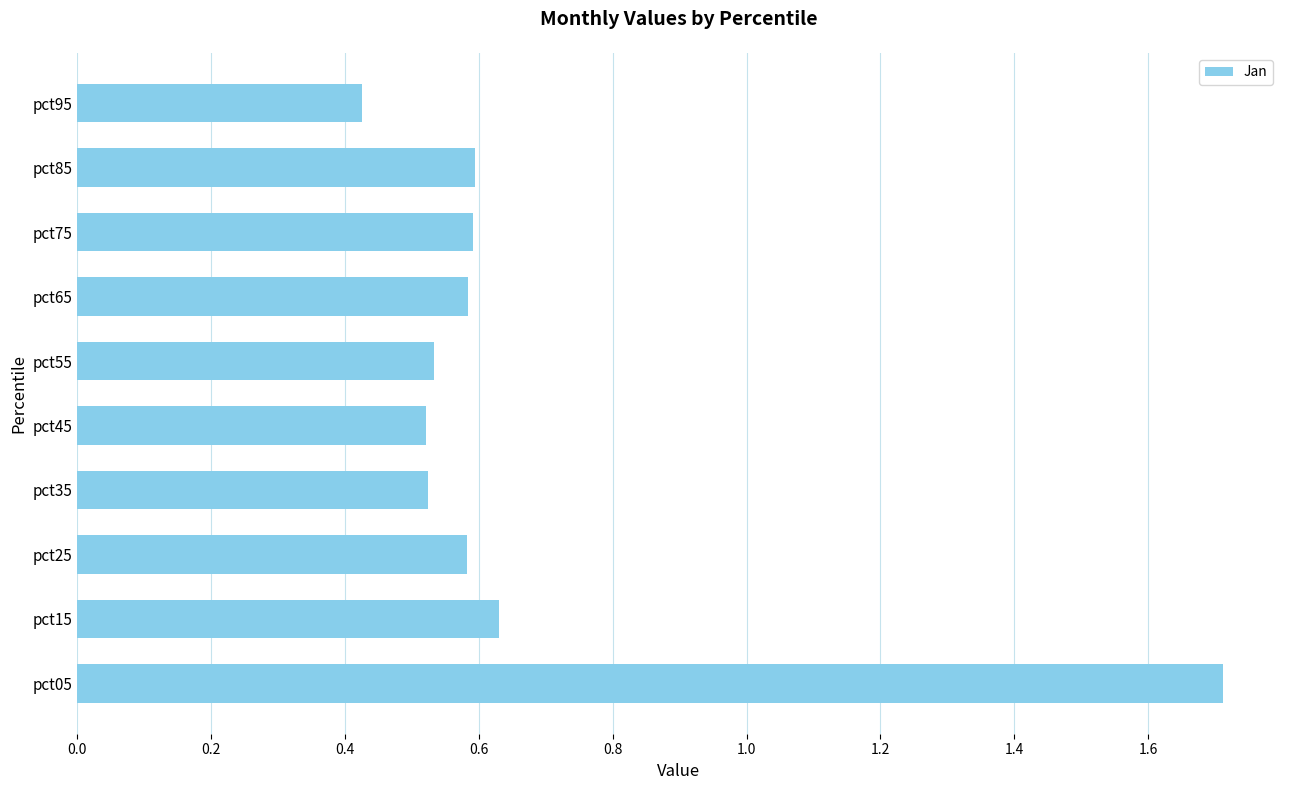

What is the change in value from pct05 to pct45?

-1.2